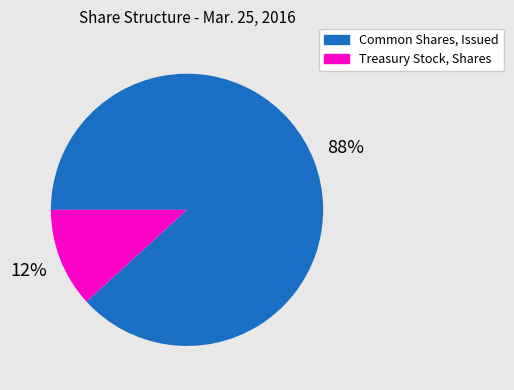

To the nearest percent, what is the combined percentage of Treasury Stock, Shares and Common Shares, Issued?

100%